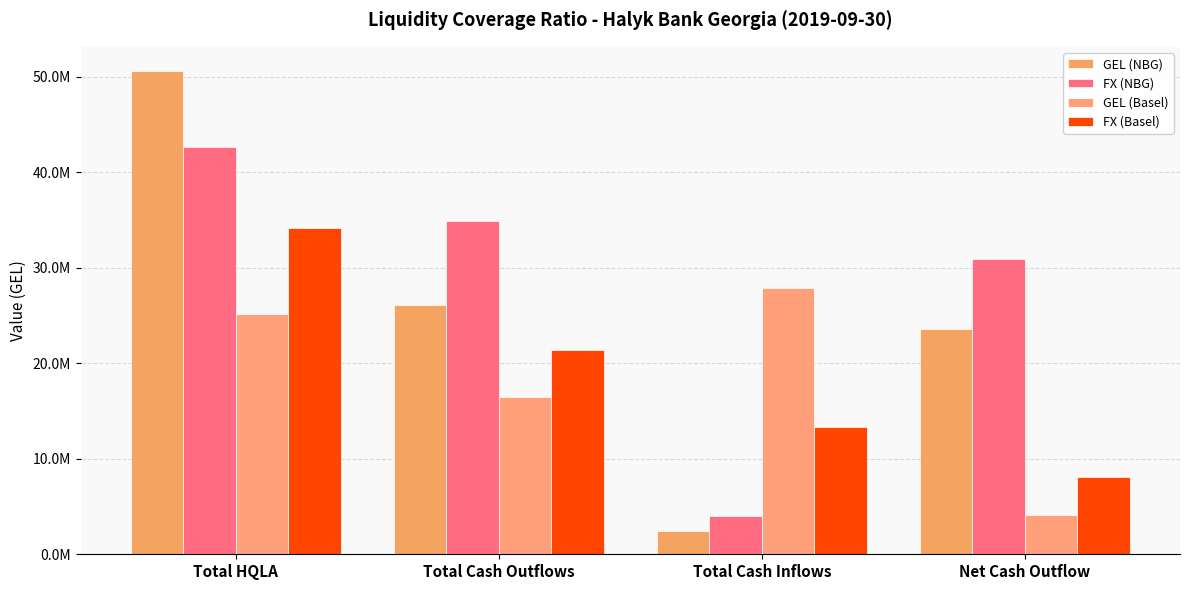

List the series in order of their peak value, lowest first.

GEL (Basel), FX (Basel), FX (NBG), GEL (NBG)